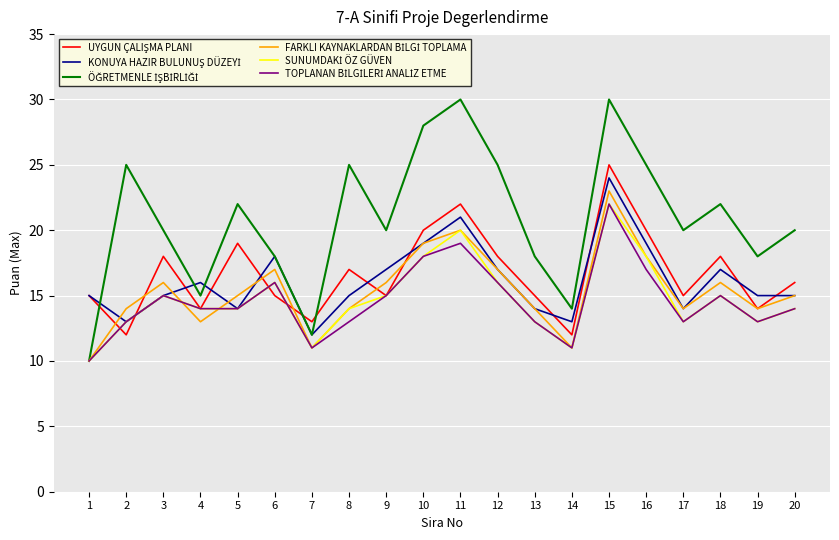

What is the greatest value displayed?

30